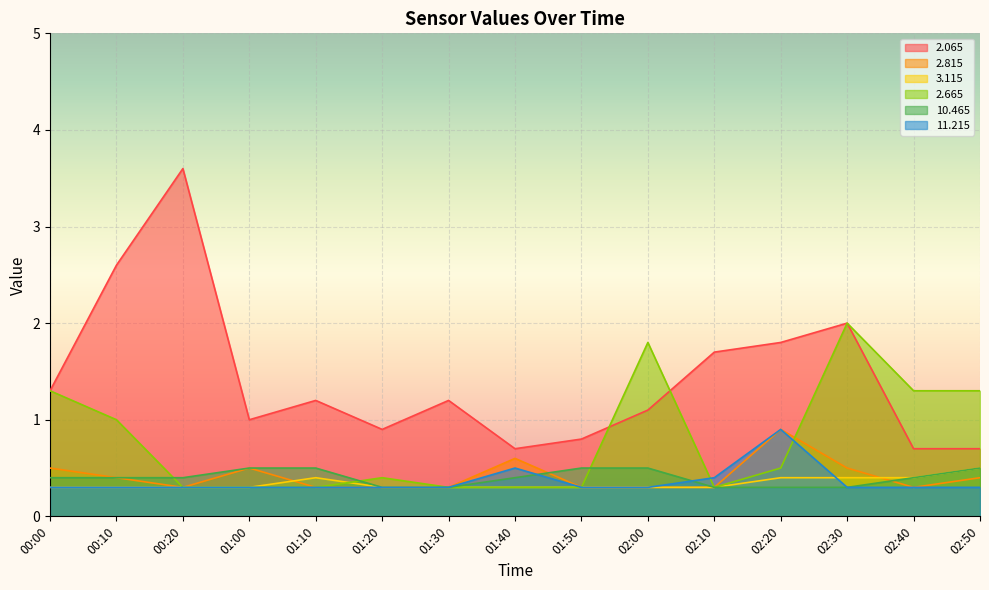

The   2.815 series shows 0.3 at 02:10. True or false?

True